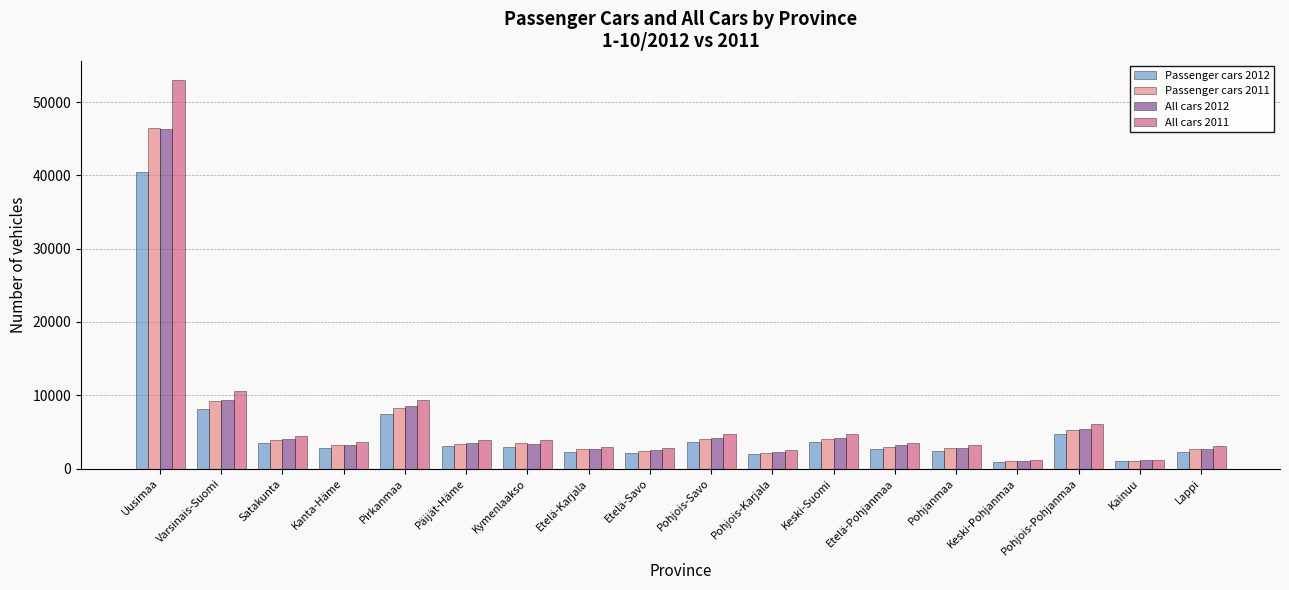

What is the difference between the Passenger cars 2011 values at Pohjois-Savo and Keski-Suomi?

5